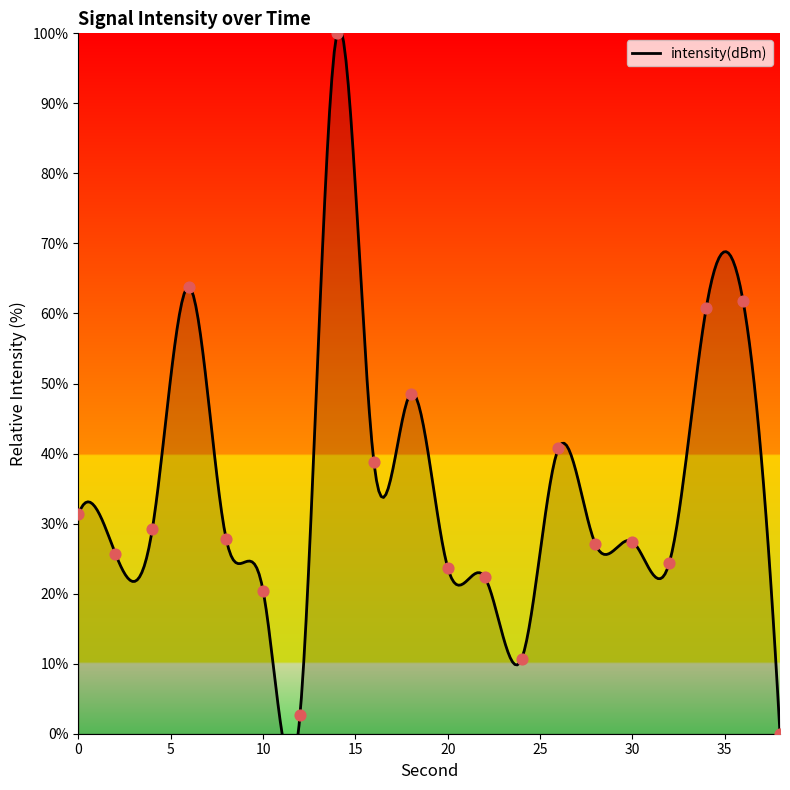

What is the change in value from 18 to 22?

-26.2